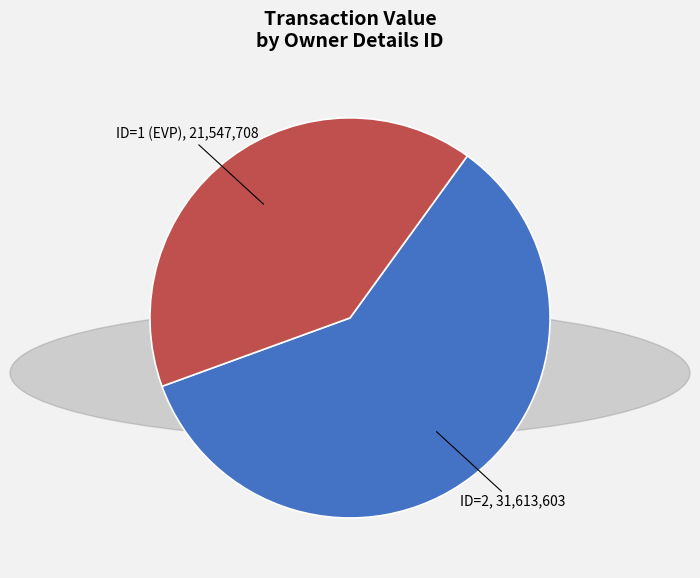

Is there any slice that represents more than half of the pie?

Yes